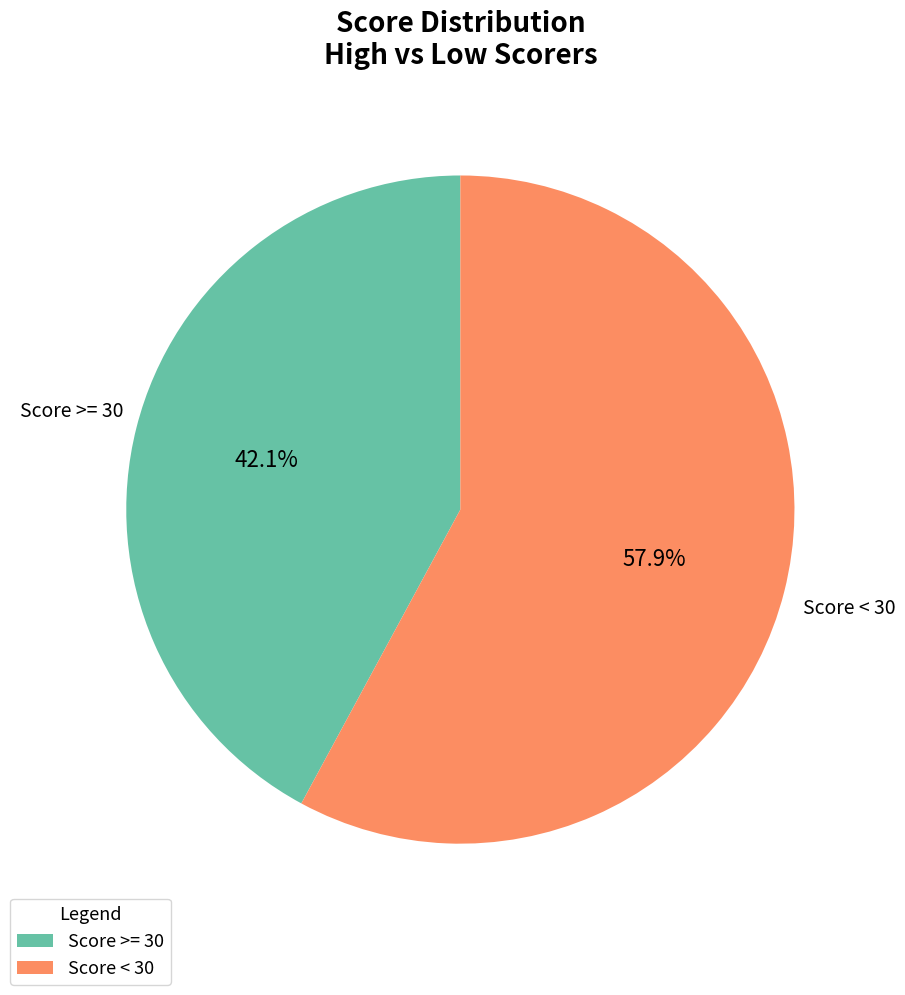

Between Score >= 30 and Score < 30, which is larger?

Score < 30